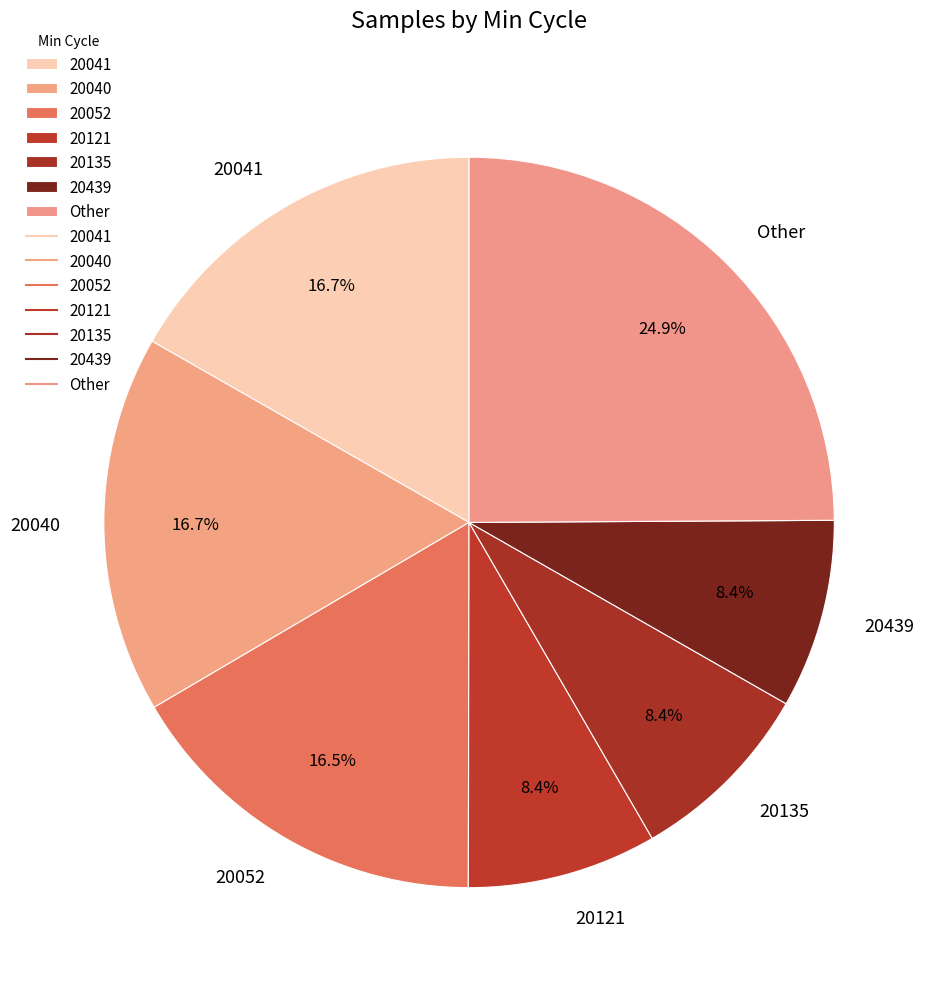

Count the number of slices in the pie.

7